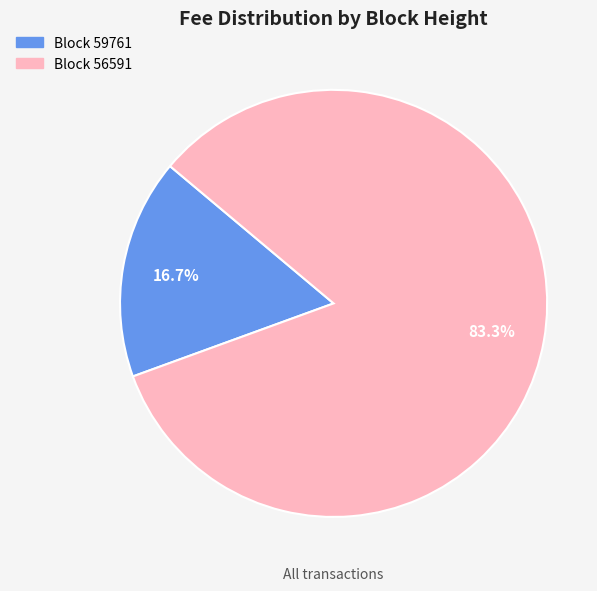

Does any single category account for the majority?

Yes